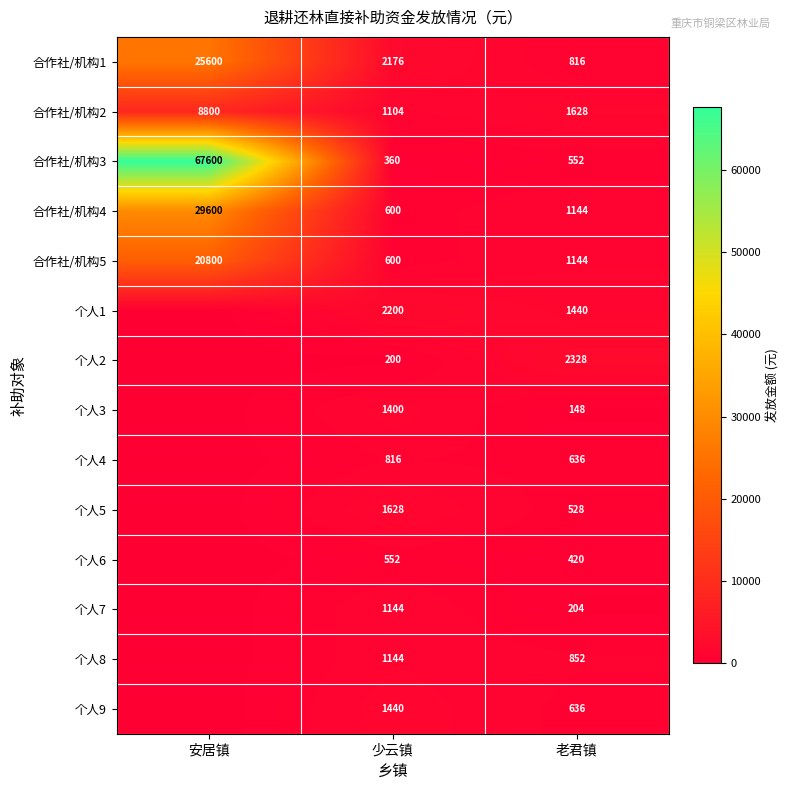

What is the difference between the 合作社/机构3 values at 少云镇 and 安居镇?

67240